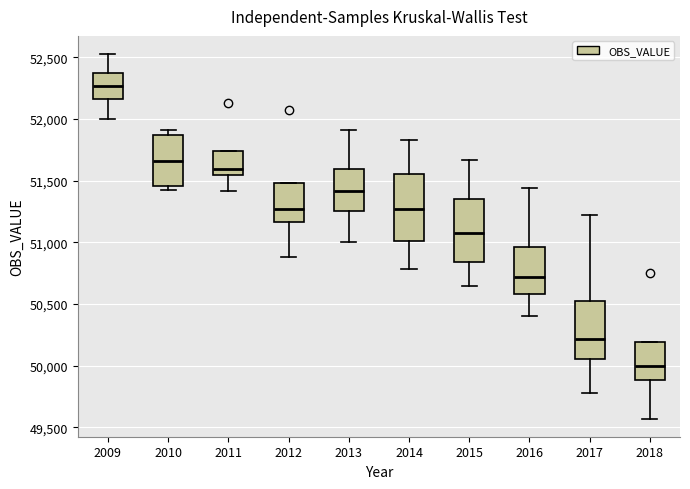

Where does the median line of the box at x = 2010 sit on the y-axis? The values are not printed on the chart, so give them approximately, as read against the axis.

51650